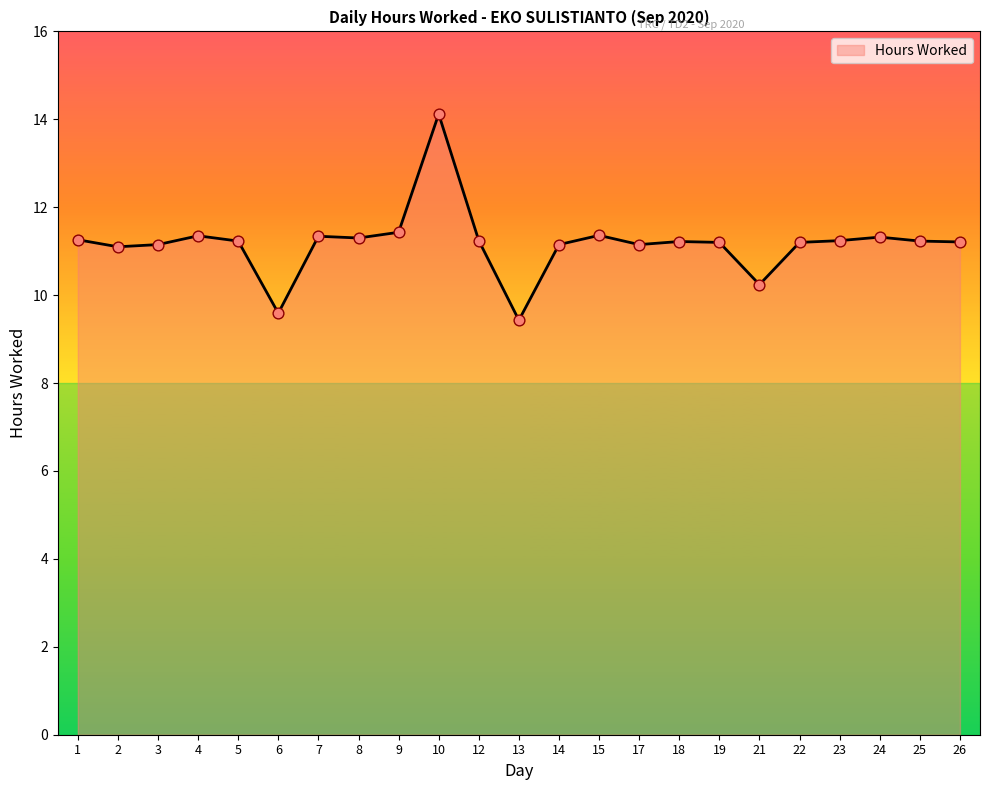

Which has a higher value, 25 or 6?

25